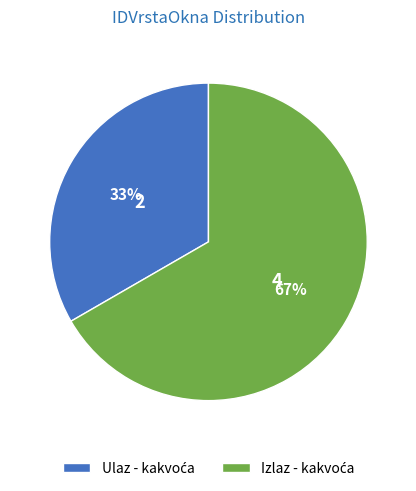

Is there a majority slice in this chart?

Yes